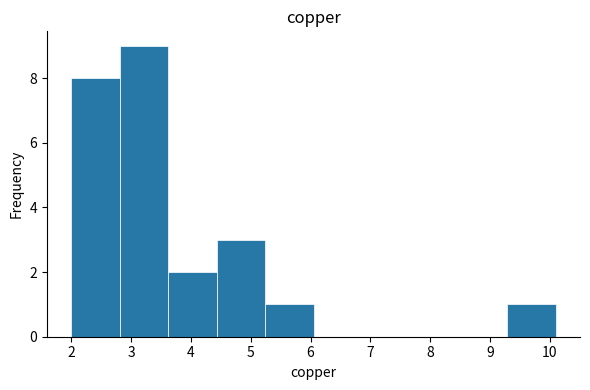

Reading left to right, list every bar in this chart as the range it spans on the x-axis followed by its height. Neither the bar edges nor the heights are printed on the chart, so give them approximately, as read against the axes.

2.00 to 2.81: 8
2.81 to 3.62: 9
3.62 to 4.43: 2
4.43 to 5.24: 3
5.24 to 6.05: 1
6.05 to 6.86: 0
6.86 to 7.67: 0
7.67 to 8.48: 0
8.48 to 9.29: 0
9.29 to 10.10: 1